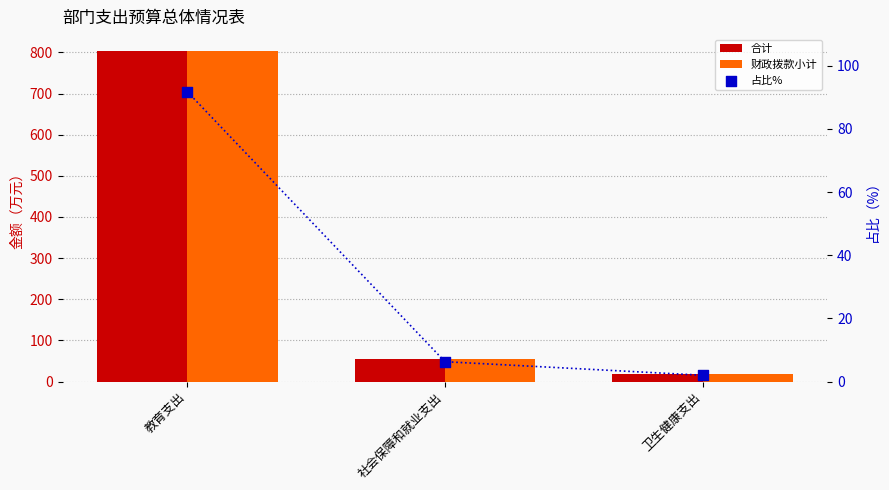

Is the value of 占比% at 卫生健康支出 greater than the value of 合计 at 卫生健康支出?

No